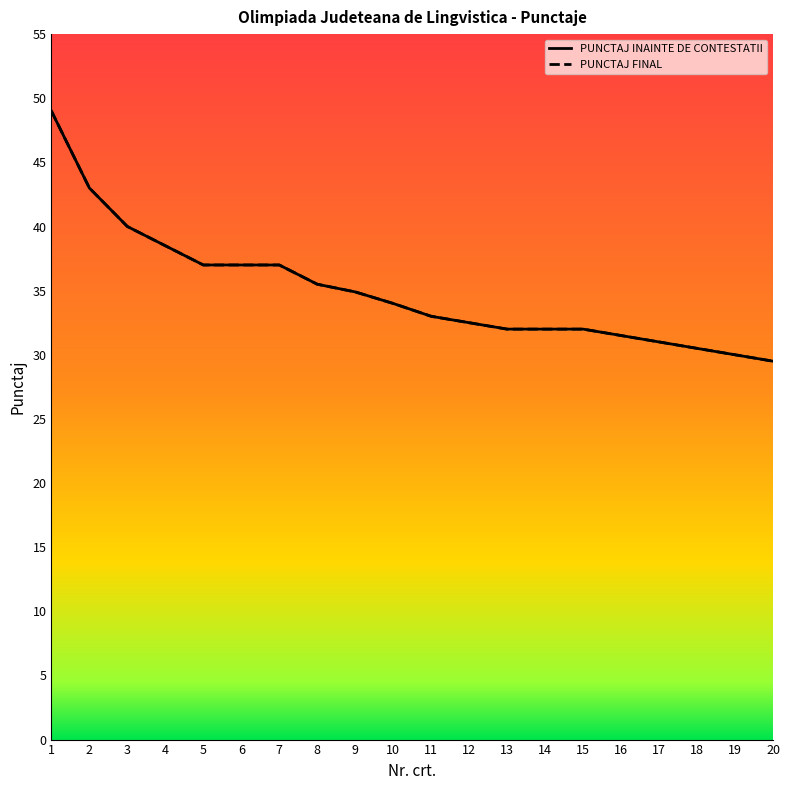

What value does the PUNCTAJ INAINTE DE CONTESTATII series have at 11?

33.0